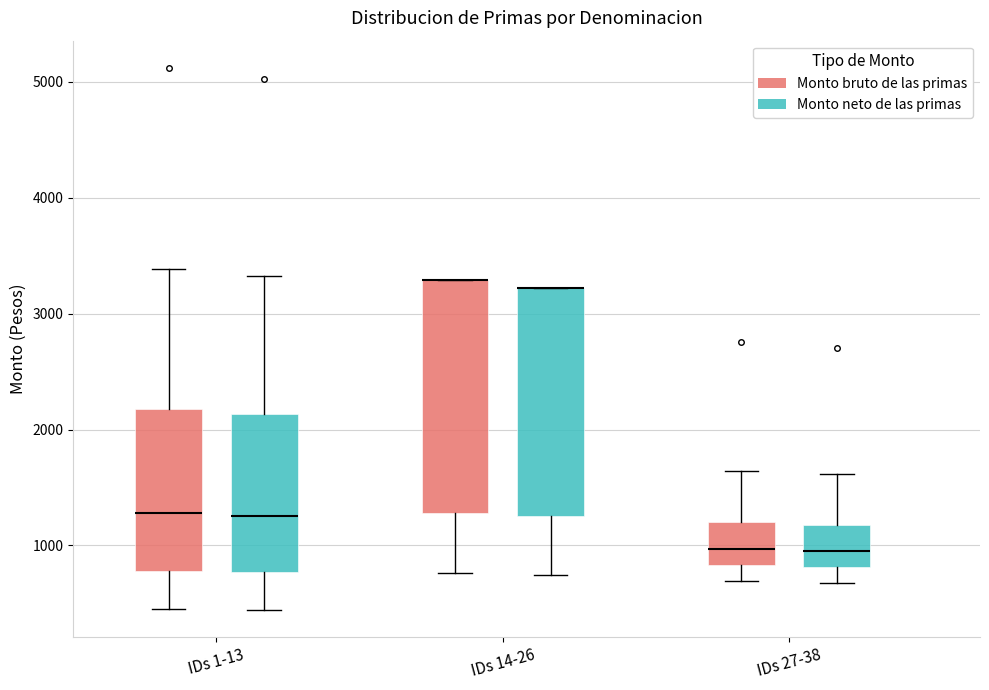

Reading left to right, read every box against the y-axis: the position of its median line, the range the box covers, and the ends of its whiskers. The values are not printed on the chart, so give them approximately, as read against the axis.

IDs 1-13 (Monto bruto de las primas): median 1300, box 800 to 2200, whiskers 500 to 3400
IDs 1-13 (Monto neto de las primas): median 1300, box 800 to 2100, whiskers 400 to 3300
IDs 14-26 (Monto bruto de las primas): median 3300 (drawn on the box's upper edge), box 1300 to 3300, whiskers 800 to 3300
IDs 14-26 (Monto neto de las primas): median 3200 (drawn on the box's upper edge), box 1300 to 3200, whiskers 700 to 3200
IDs 27-38 (Monto bruto de las primas): median 1000, box 800 to 1200, whiskers 700 to 1600
IDs 27-38 (Monto neto de las primas): median 1000, box 800 to 1200, whiskers 700 to 1600